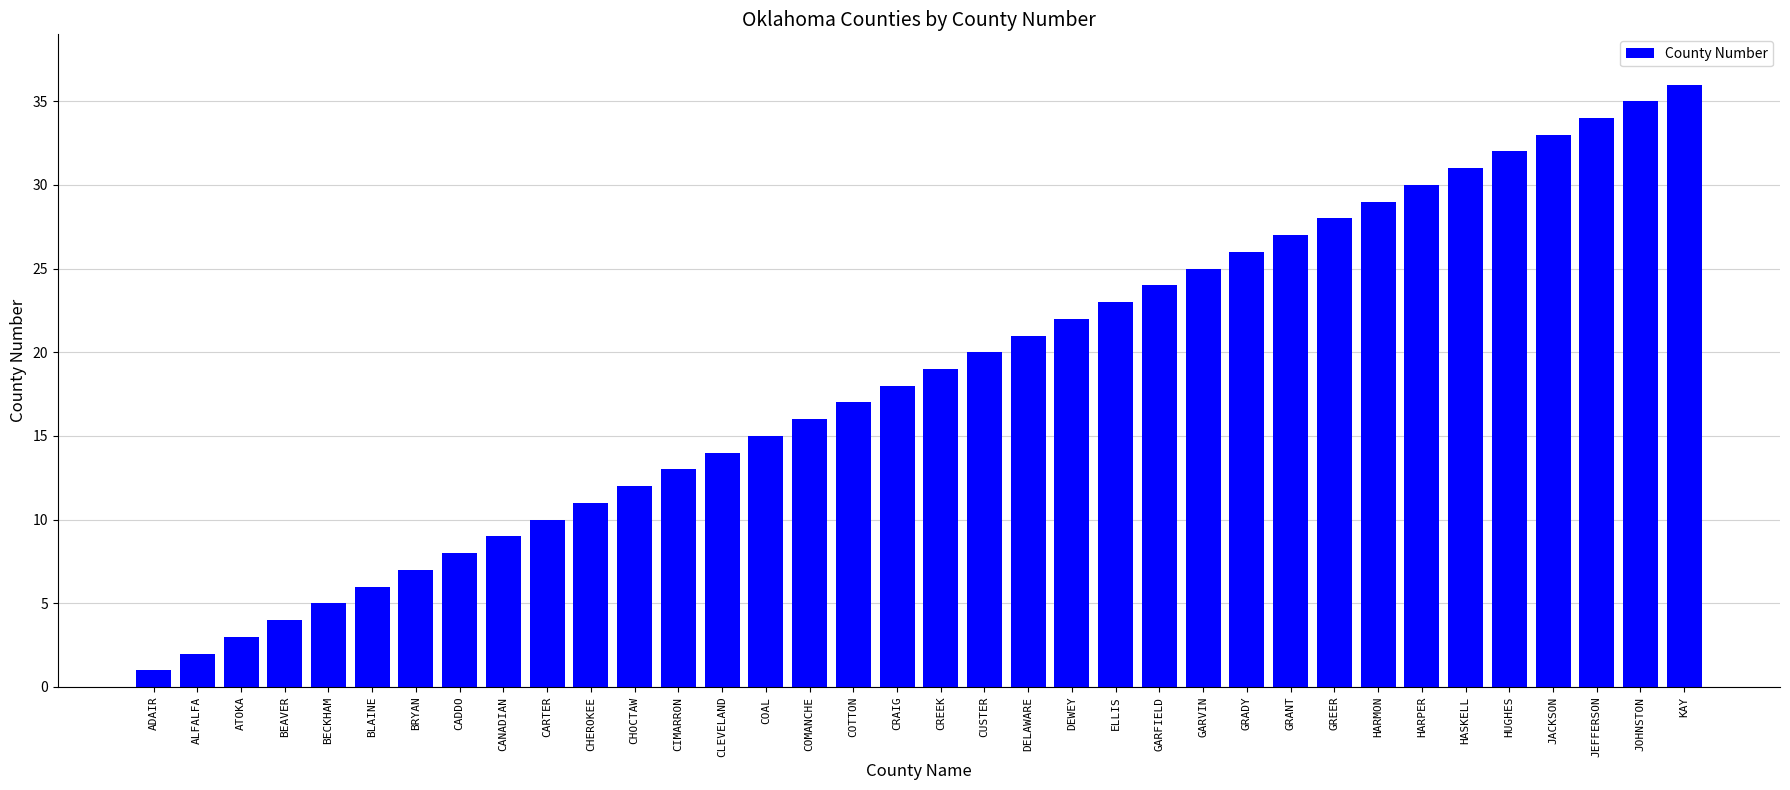

Reading right to left, list all the values displayed in this chart.

36	35	34	33	32	31	30	29	28	27	26	25	24	23	22	21	20	19	18	17	16	15	14	13	12	11	10	9	8	7	6	5	4	3	2	1